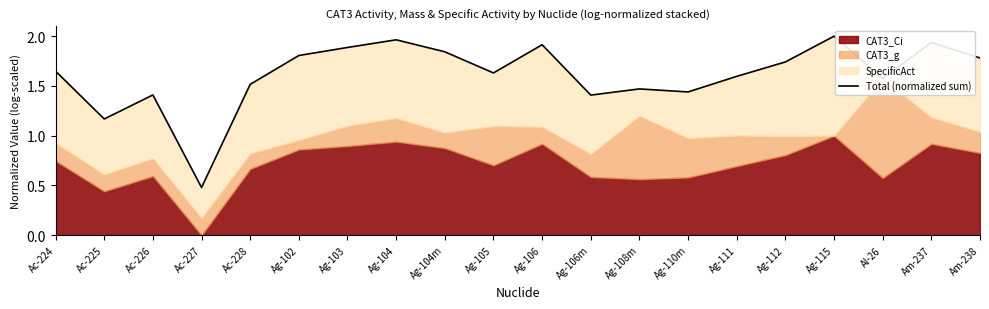

True or false: the data shows 2.4 at Ag-108m.

False